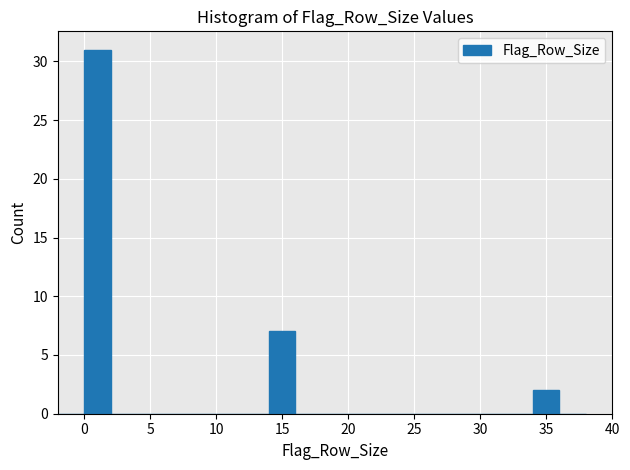

Reading left to right, list every bar in this chart as the range it spans on the x-axis followed by its height. The values are not printed on the chart, so give them approximately, as read against the axis.

-2 to 0: 0
0 to 2: 31
2 to 4: 0
4 to 6: 0
6 to 8: 0
8 to 10: 0
10 to 12: 0
12 to 14: 0
14 to 16: 7
16 to 18: 0
18 to 20: 0
20 to 22: 0
22 to 24: 0
24 to 26: 0
26 to 28: 0
28 to 30: 0
30 to 32: 0
32 to 34: 0
34 to 36: 2
36 to 38: 0